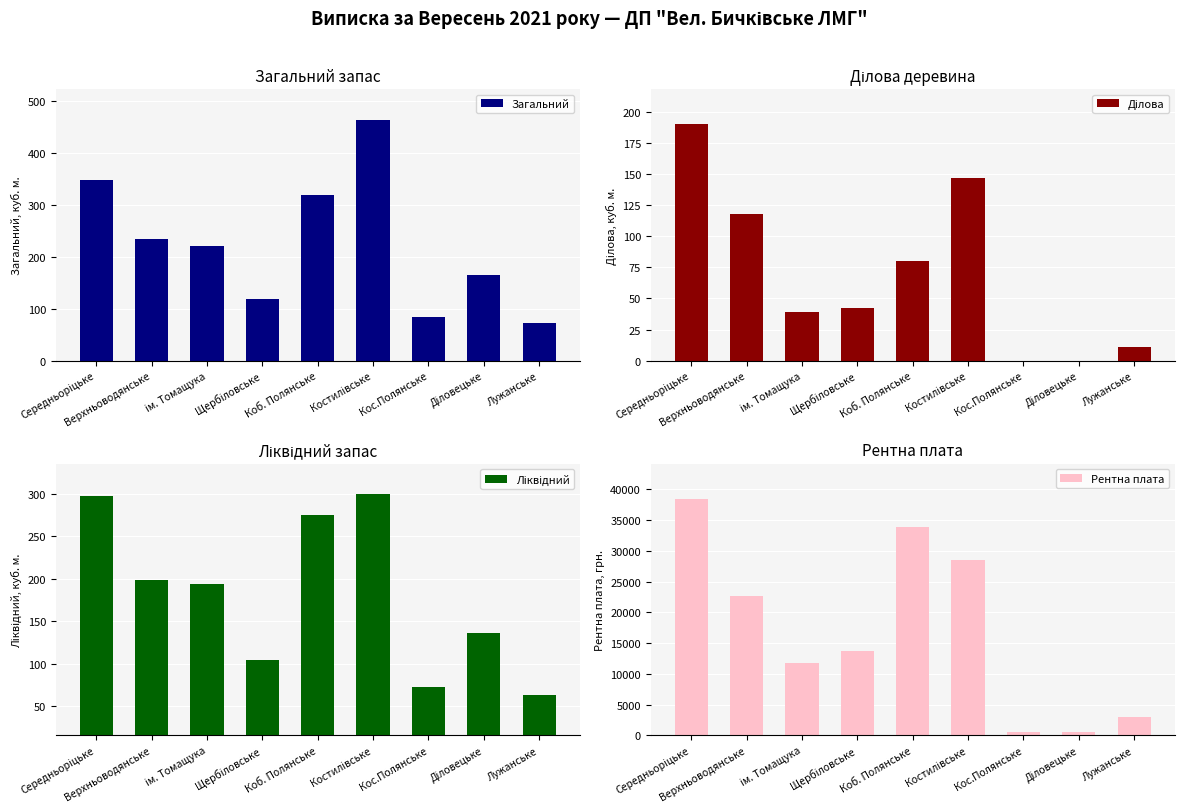

Where is Ділова nearest to the value 95?

Коб. Полянське